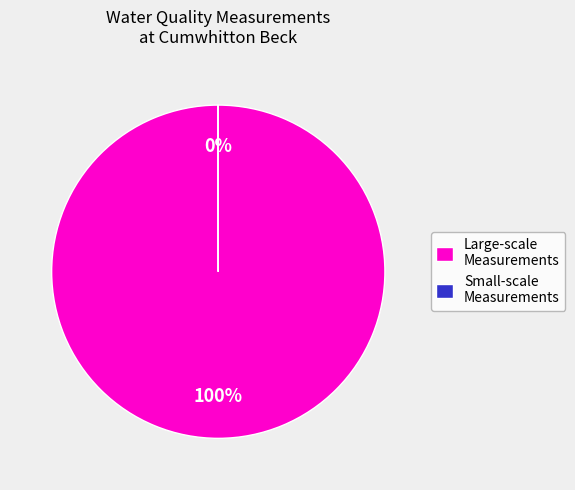

To the nearest percent, what is the average slice percentage?

50%